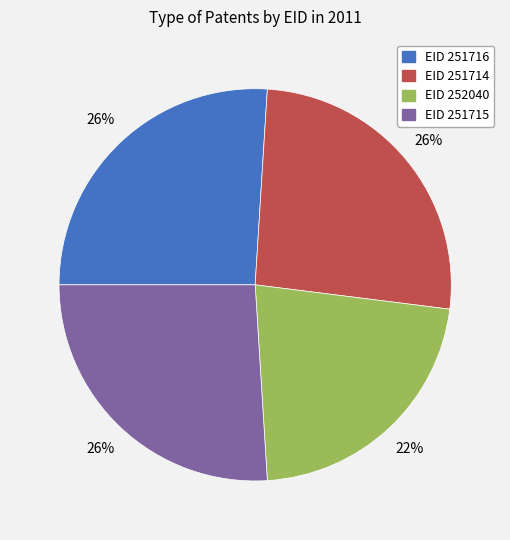

Does any single category account for the majority?

No